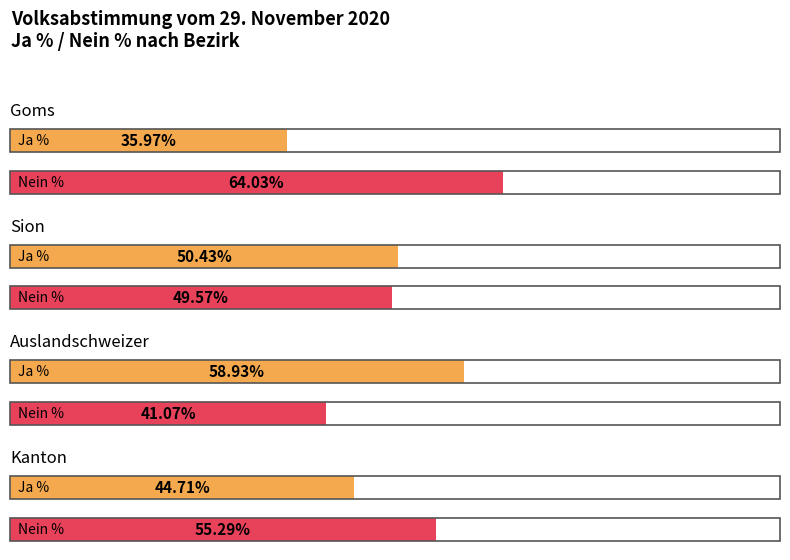

The value of Nein % at Sion is 70.8. True or false?

False